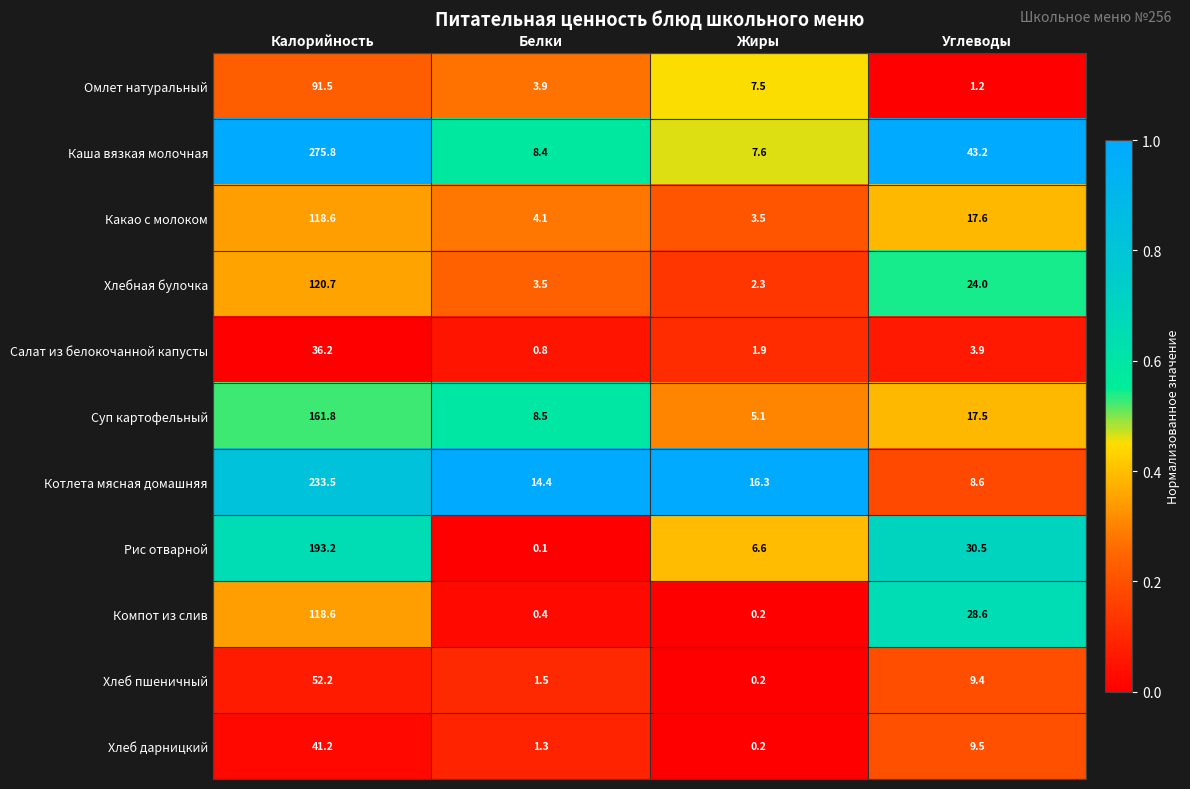

Count the number of data series in this chart.

11